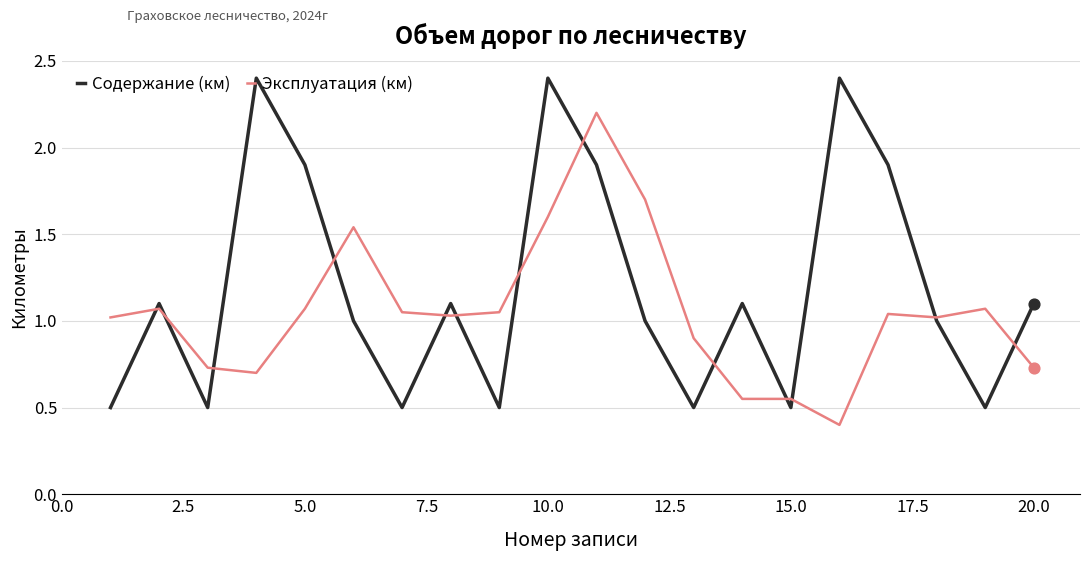

Which series has the largest total across all categories?

Содержание (км)